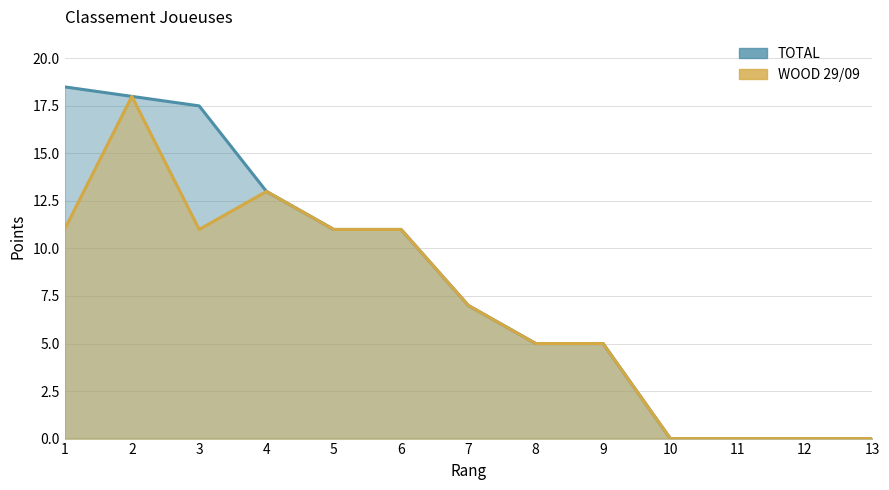

Between 6 and 12, which series saw the biggest shift?

TOTAL